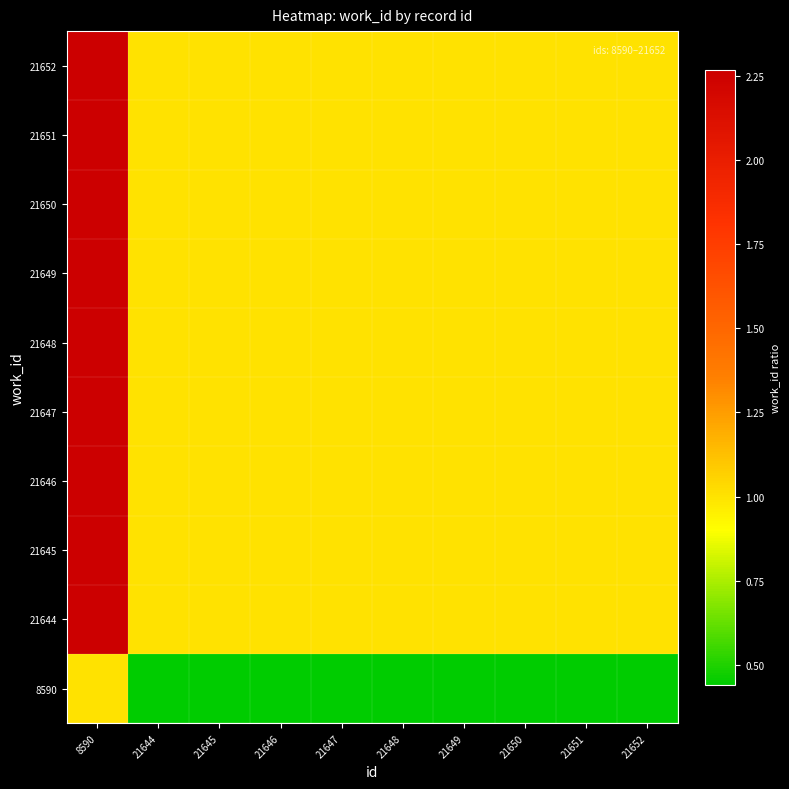

What is the difference between the highest and lowest values at 21647?

0.6